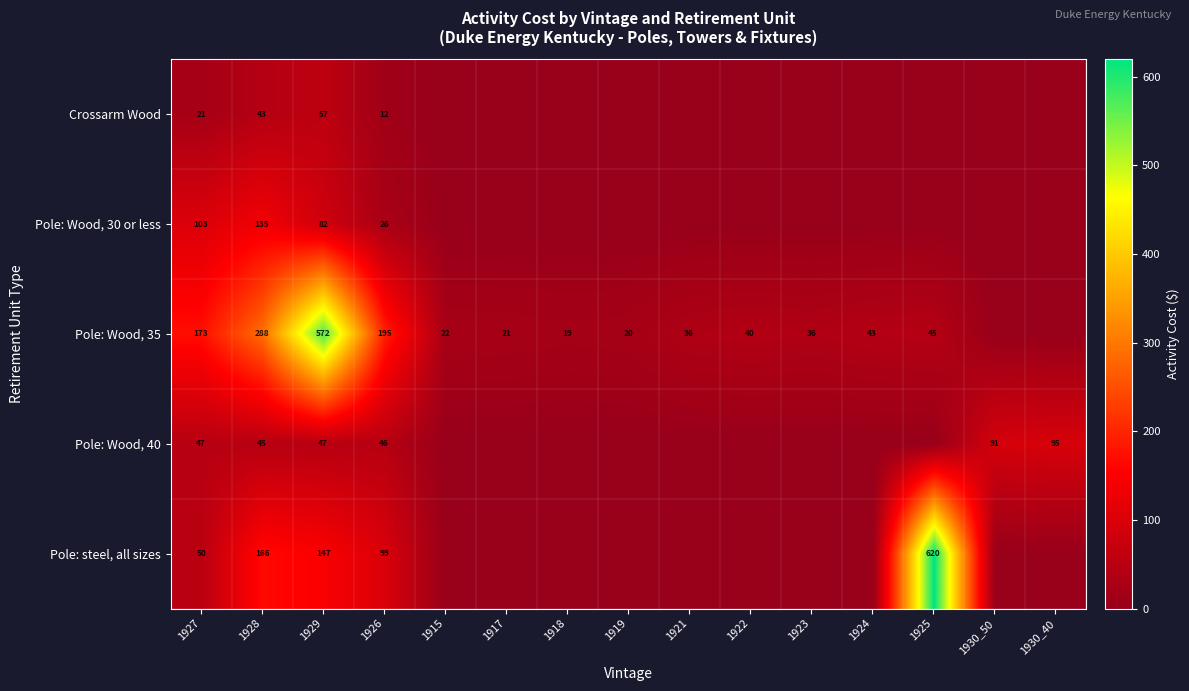

At which category is the sum across all series the highest?

1929